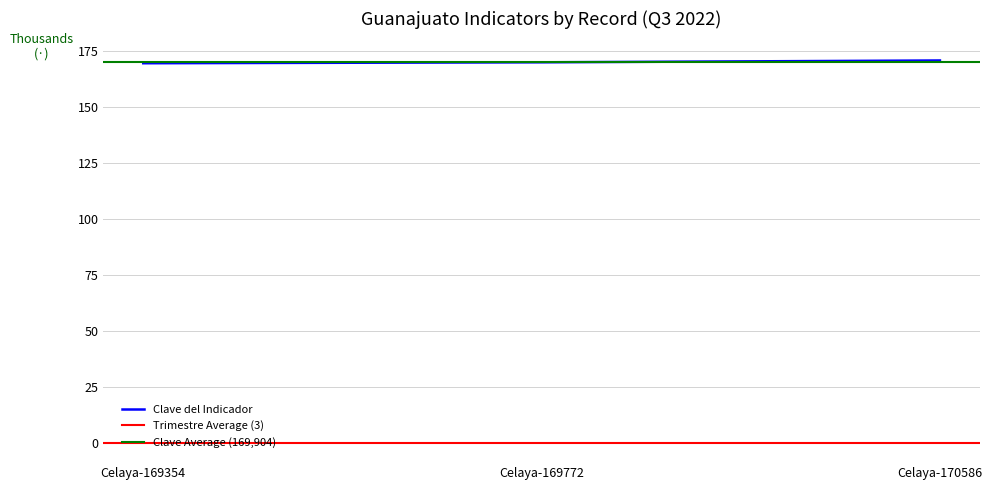

Reading left to right, transcribe all the data shown in this chart.

169354	169772	170586